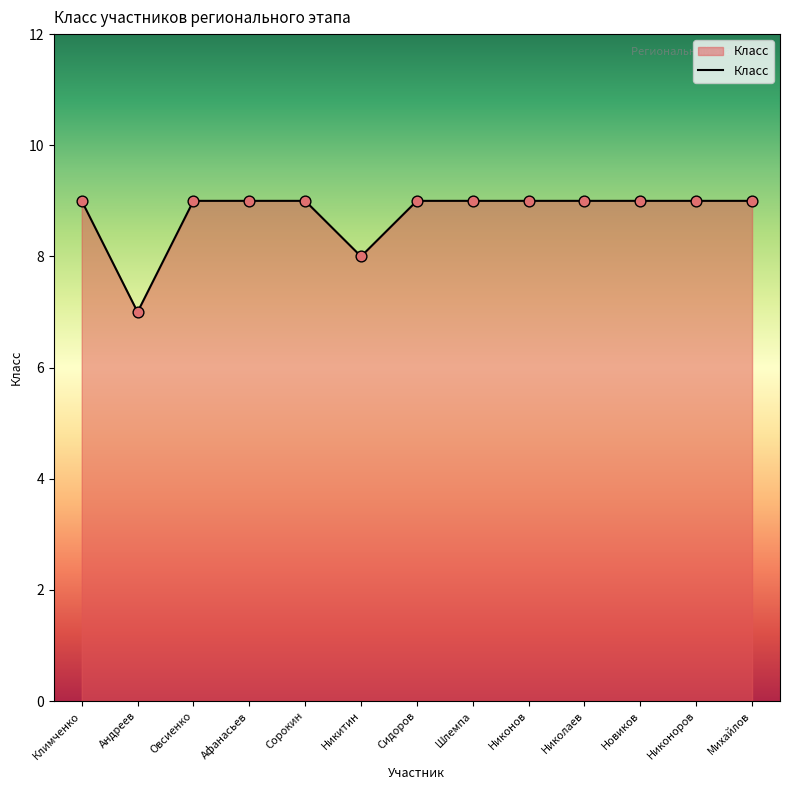

Approximately how many times larger is the value at Никитин compared to Михайлов?

0.9